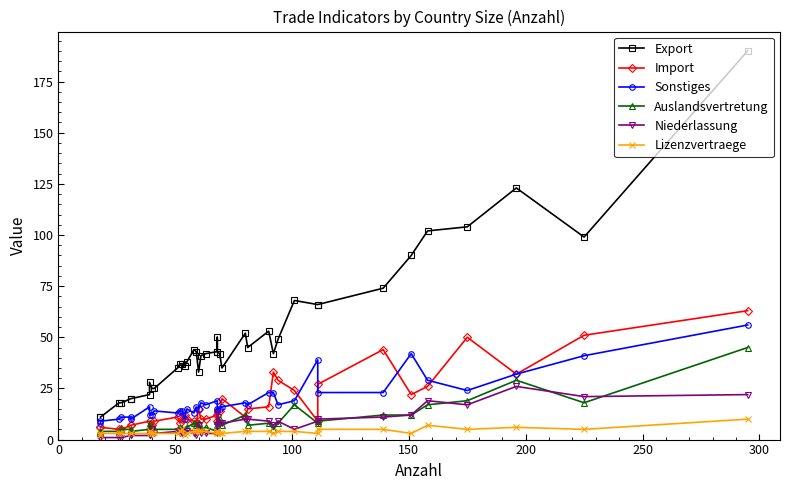

What is the average value of the Niederlassung series?

7